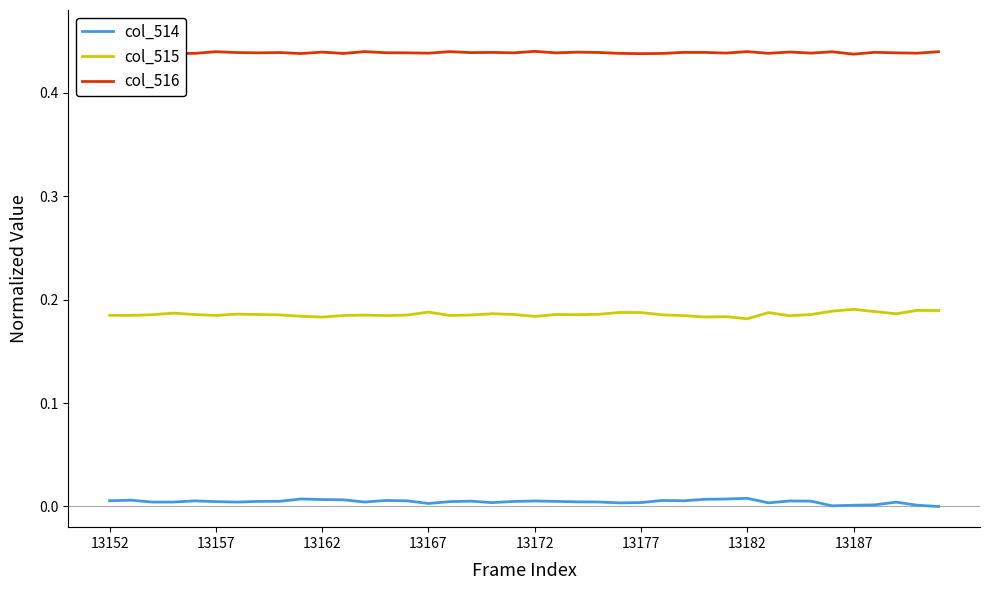

True or false: col_516 and col_514 cross at least once.

False